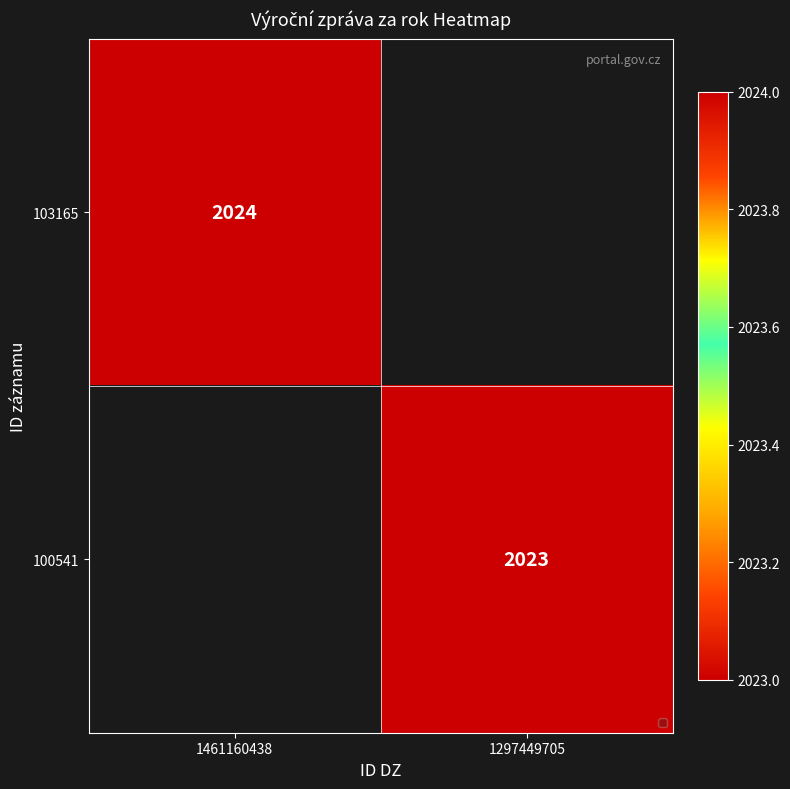

Is it true that 103165 equals 2024 at 1461160438?

True